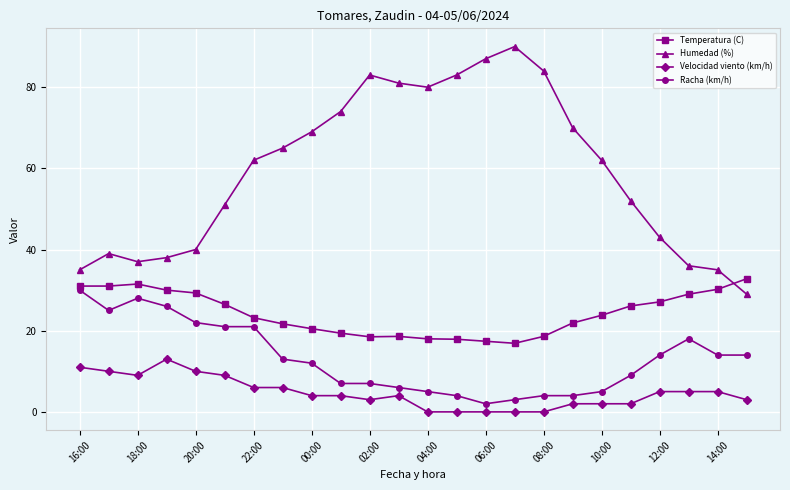

What is the maximum value for Humedad (%)?

90.0